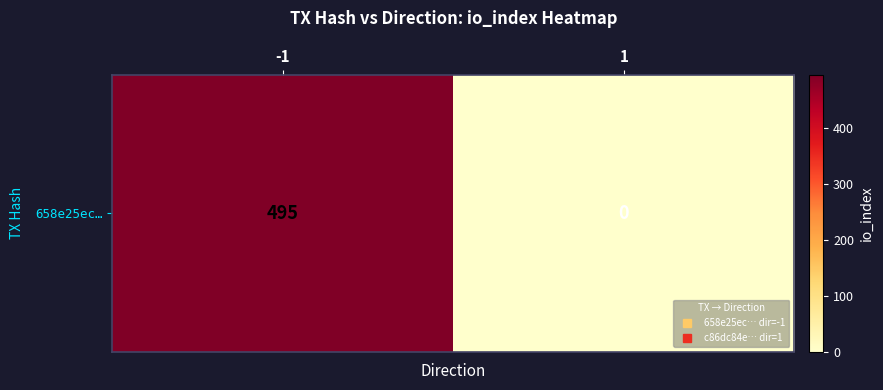

What is the average value?

248